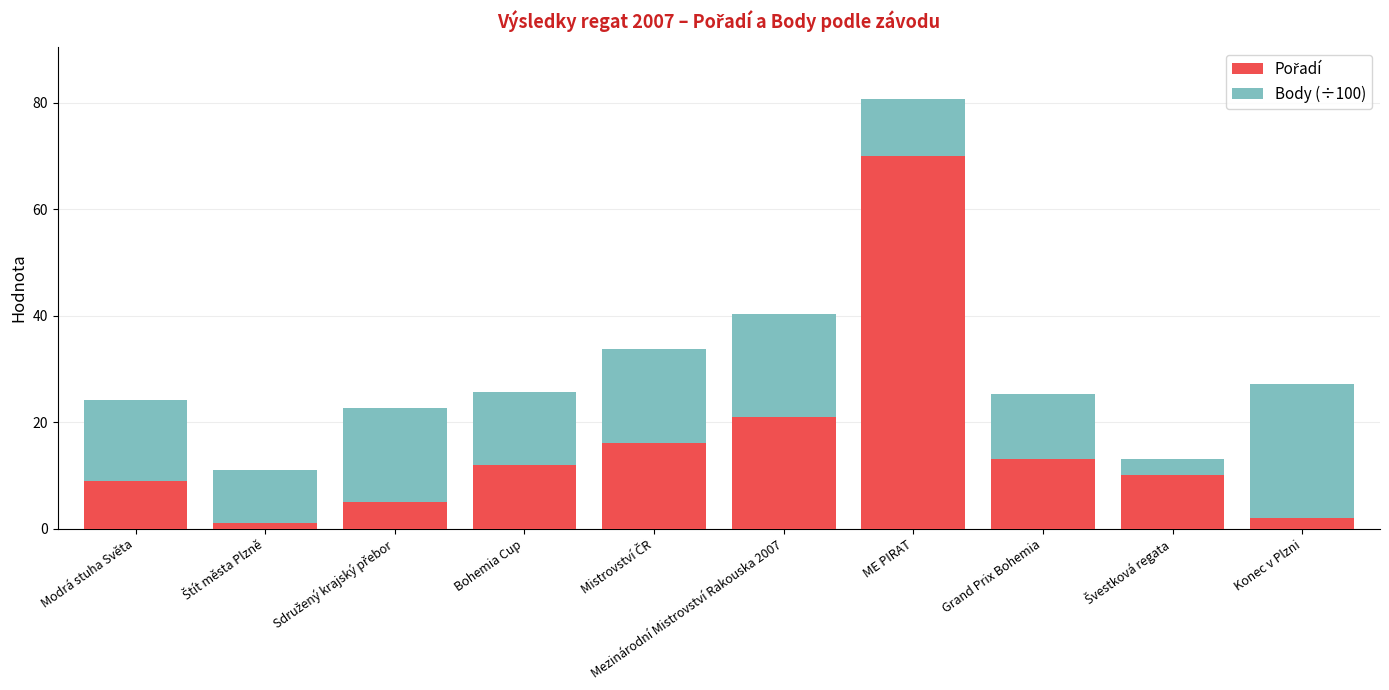

What is the total value across all series at Modrá stuha Světa?

24.1